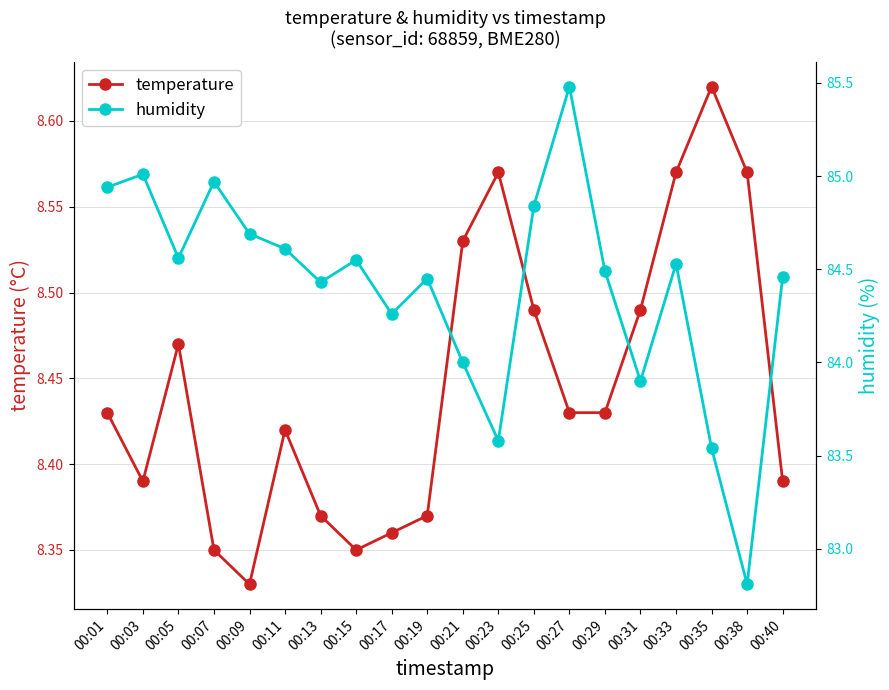

What is the difference between the maximum and minimum values in the humidity series?

2.7